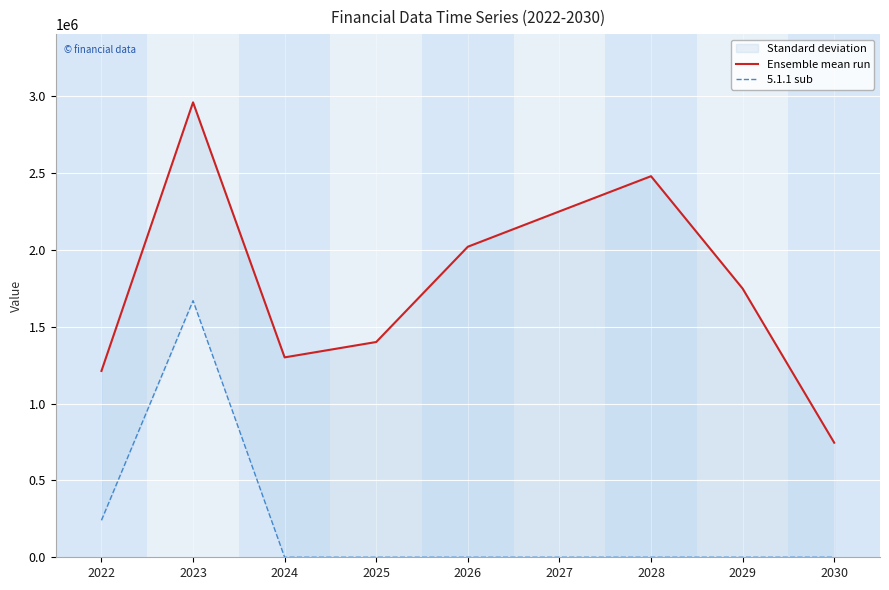

At which category does the chart reach its peak across all series?

2023